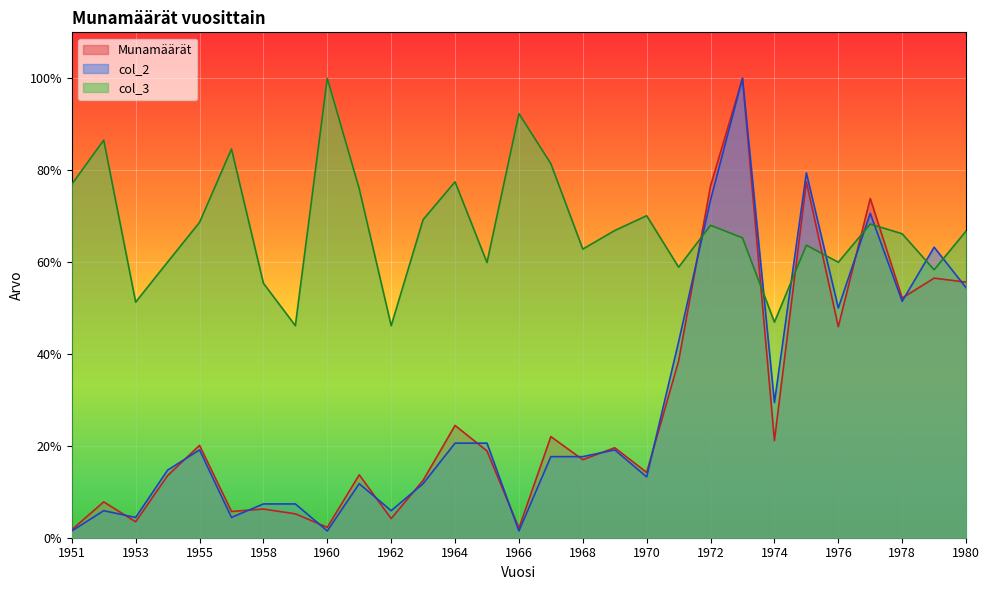

Reading right to left, what are all the values shown in this chart?

Munamäärät: 1980=0.6	1979=0.6	1978=0.5	1977=0.7	1976=0.5	1975=0.8	1974=0.2	1973=1.0	1972=0.8	1971=0.4	1970=0.1	1969=0.2	1968=0.2	1967=0.2	1966=0.0	1965=0.2	1964=0.2	1963=0.1	1962=0.0	1961=0.1	1960=0.0	1959=0.1	1958=0.1	1957=0.1	1955=0.2	1954=0.1	1953=0.0	1952=0.1	1951=0.0
col_2: 1980=0.5	1979=0.6	1978=0.5	1977=0.7	1976=0.5	1975=0.8	1974=0.3	1973=1.0	1972=0.7	1971=0.4	1970=0.1	1969=0.2	1968=0.2	1967=0.2	1966=0.0	1965=0.2	1964=0.2	1963=0.1	1962=0.1	1961=0.1	1960=0.0	1959=0.1	1958=0.1	1957=0.0	1955=0.2	1954=0.1	1953=0.0	1952=0.1	1951=0.0
col_3: 1980=0.7	1979=0.6	1978=0.7	1977=0.7	1976=0.6	1975=0.6	1974=0.5	1973=0.7	1972=0.7	1971=0.6	1970=0.7	1969=0.7	1968=0.6	1967=0.8	1966=0.9	1965=0.6	1964=0.8	1963=0.7	1962=0.5	1961=0.8	1960=1.0	1959=0.5	1958=0.6	1957=0.8	1955=0.7	1954=0.6	1953=0.5	1952=0.9	1951=0.8